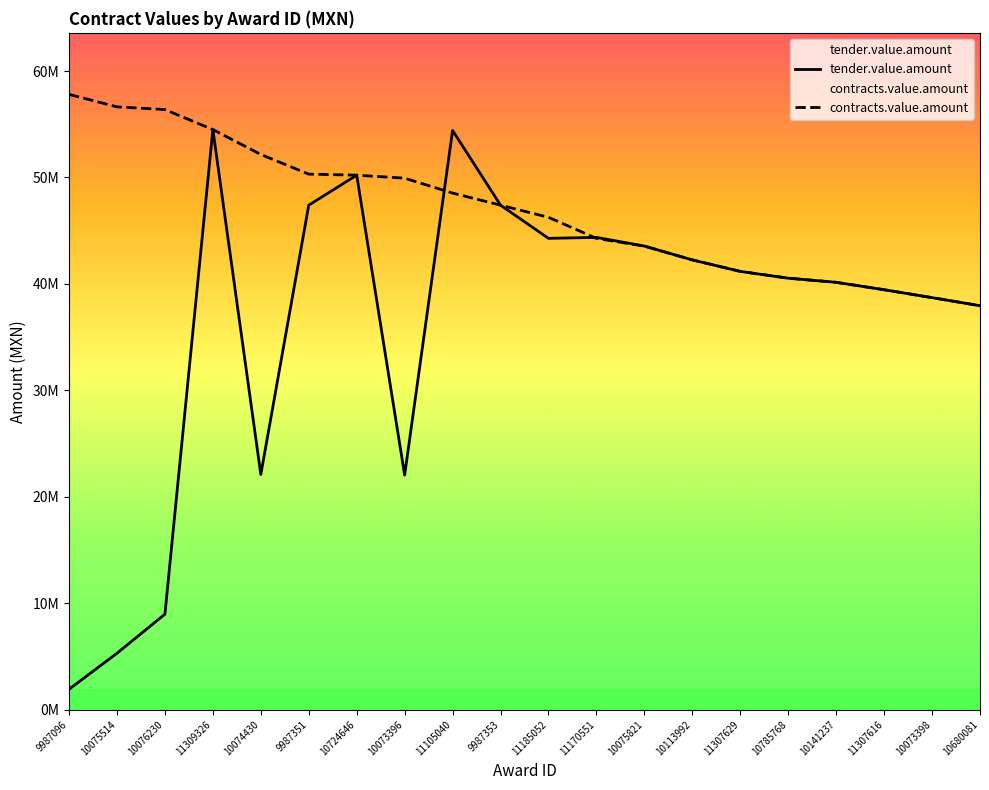

Reading left to right, transcribe all the data shown in this chart.

tender.value.amount: 1903383.7	5288506.4	8958178.9	54499503.9	22085245.9	47393158.8	50214273.0	22033552.0	54412745.0	47393158.8	44276780.5	44368568.4	43550793.0	42250934.1	41170751.3	40533323.2	40145134.5	39448473.0	38704988.9	37946607.5
contracts.value.amount: 57806918.4	56632312.0	56379594.2	54499503.9	52159611.1	50309726.4	50214273.0	49931171.0	48529483.8	47393158.8	46252497.2	44270240.0	43550793.0	42250934.1	41170751.3	40533323.2	40145134.5	39448473.0	38704988.9	37946607.5